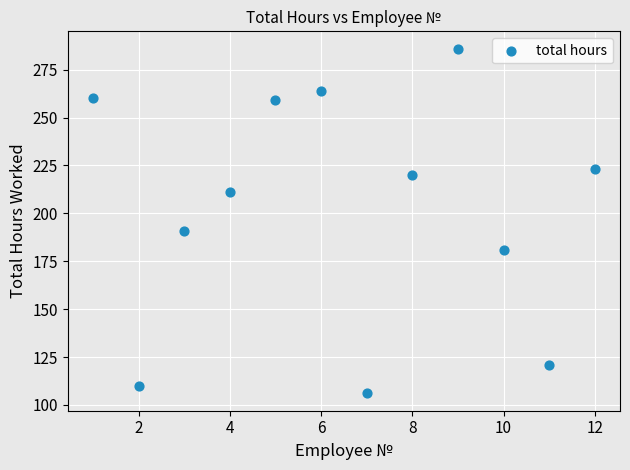

What Y value in the scatter plot is closest to 196?

191